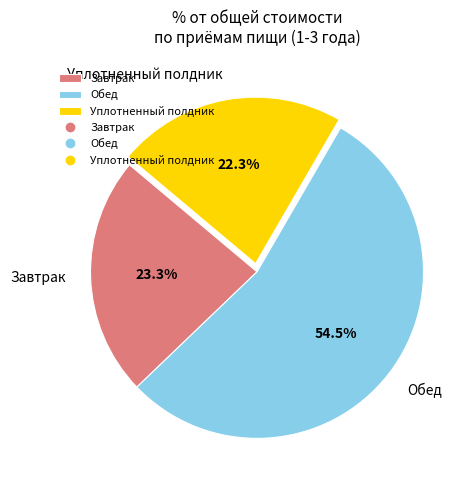

What percentage is NOT represented by Завтрак?

76.7%